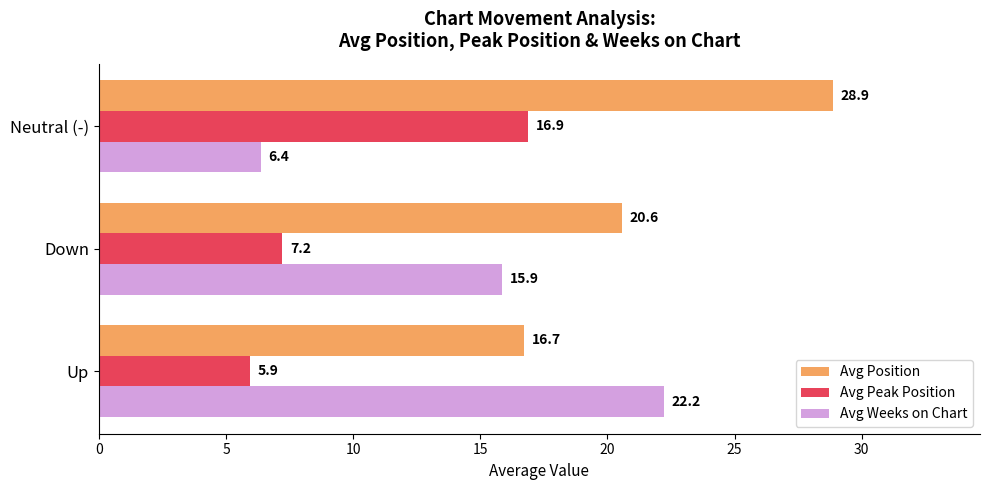

What is the highest value of the Avg Position series?

28.9